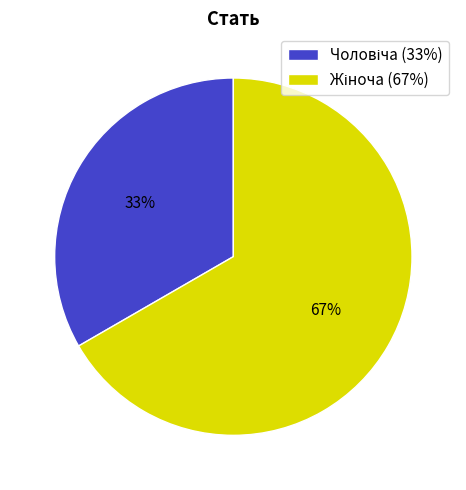

Is there a majority slice in this chart?

Yes